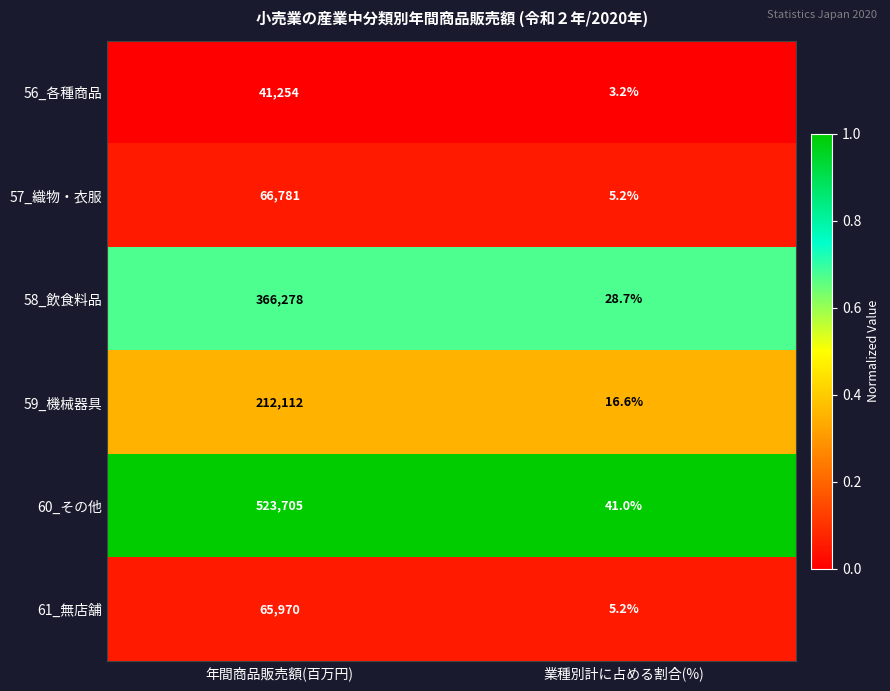

Reading left to right, transcribe all the data shown in this chart.

56_各種商品: 年間商品販売額(百万円)=41254.0	業種別計に占める割合(%)=3.2
57_織物・衣服: 年間商品販売額(百万円)=66781.0	業種別計に占める割合(%)=5.2
58_飲食料品: 年間商品販売額(百万円)=366278.0	業種別計に占める割合(%)=28.7
59_機械器具: 年間商品販売額(百万円)=212112.0	業種別計に占める割合(%)=16.6
60_その他: 年間商品販売額(百万円)=523705.0	業種別計に占める割合(%)=41.0
61_無店舗: 年間商品販売額(百万円)=65970.0	業種別計に占める割合(%)=5.2